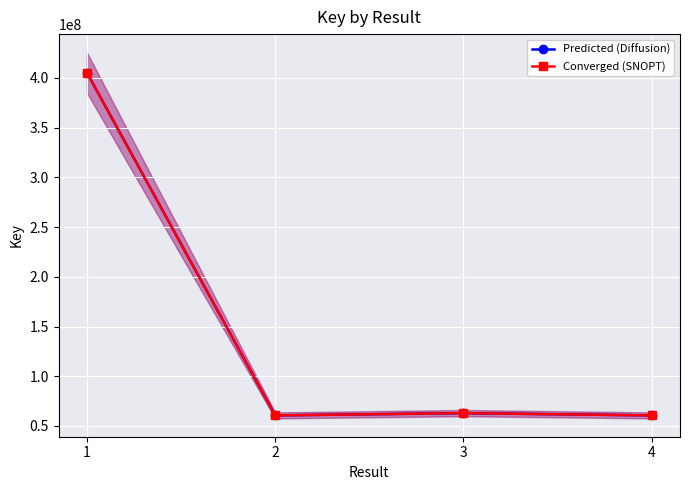

Which series has the largest range (max minus min)?

Predicted (Diffusion)